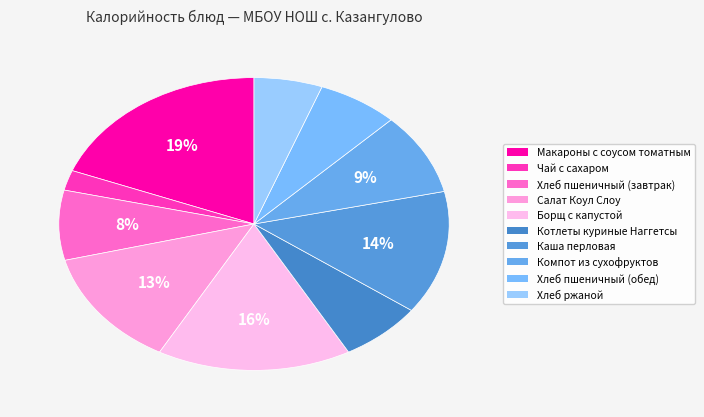

Do Хлеб пшеничный (обед) and Борщ с капустой together represent more than half of the pie?

No